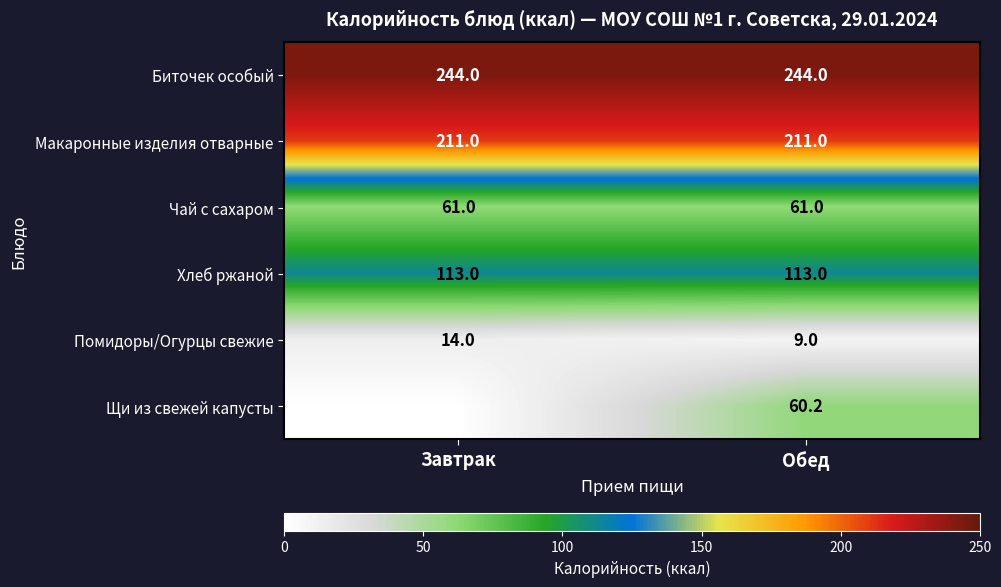

At how many categories does at least one series exceed 72?

2